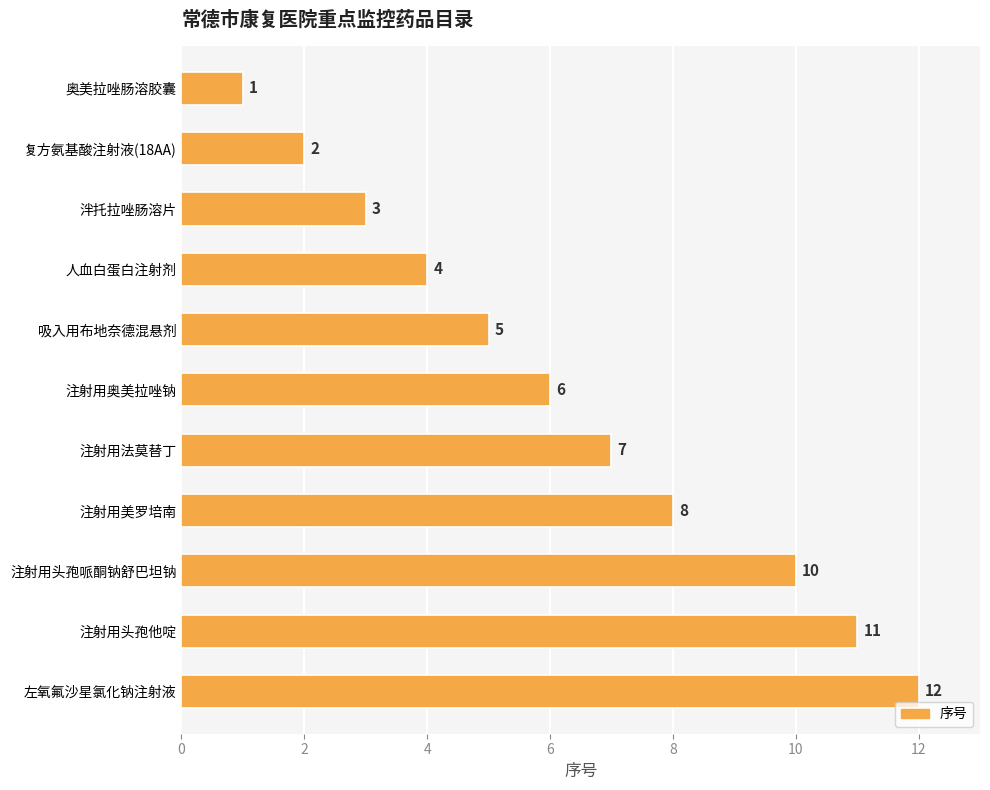

Which label corresponds to the largest value in the chart?

左氧氟沙星氯化钠注射液